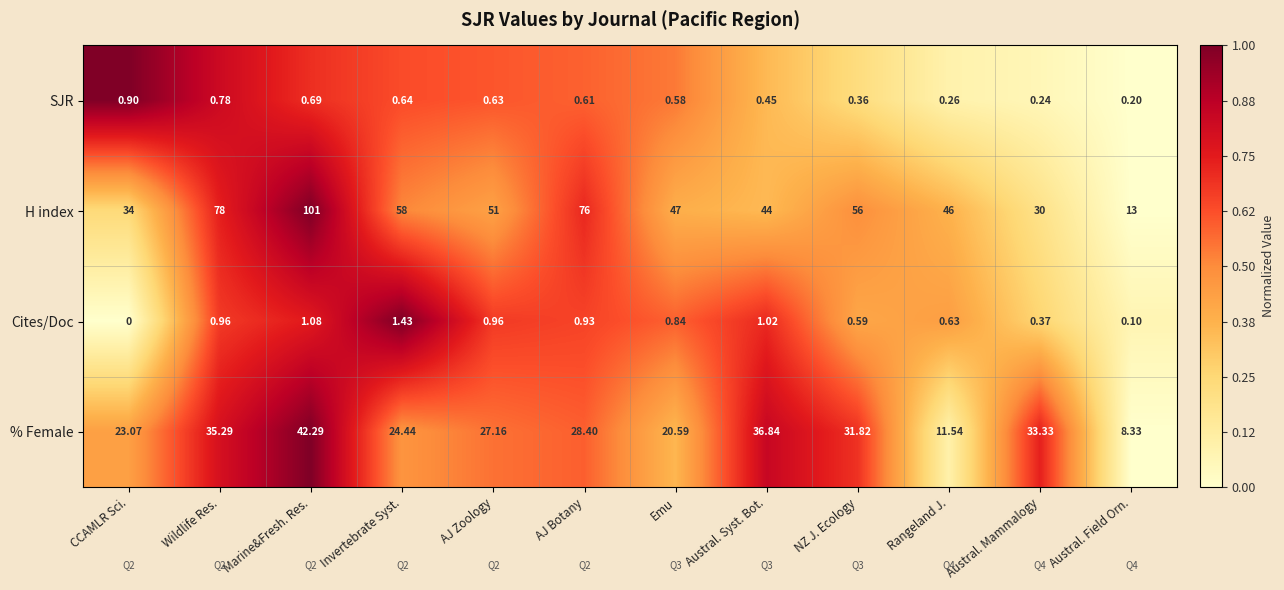

Is the value of H index at Austral. Syst. Bot. greater than the value of SJR at Wildlife Res.?

Yes